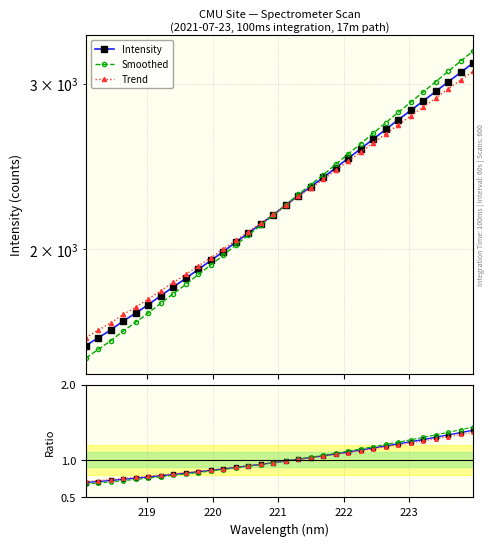

Which series has the widest spread of values?

Smoothed